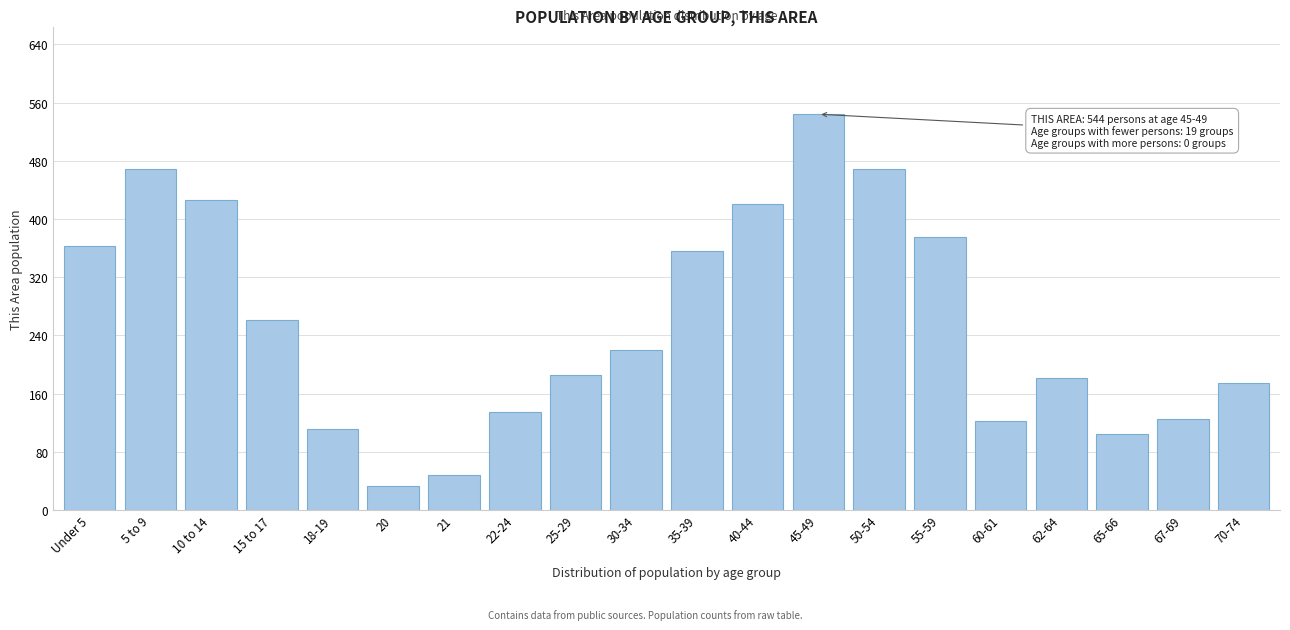

What value does the data have at 65-66?

105